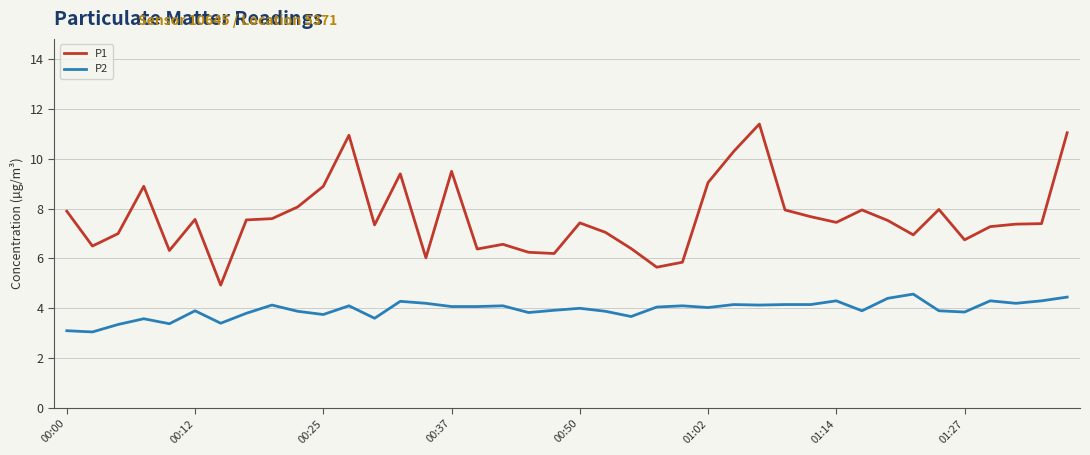

Which series has the largest total across all categories?

P1